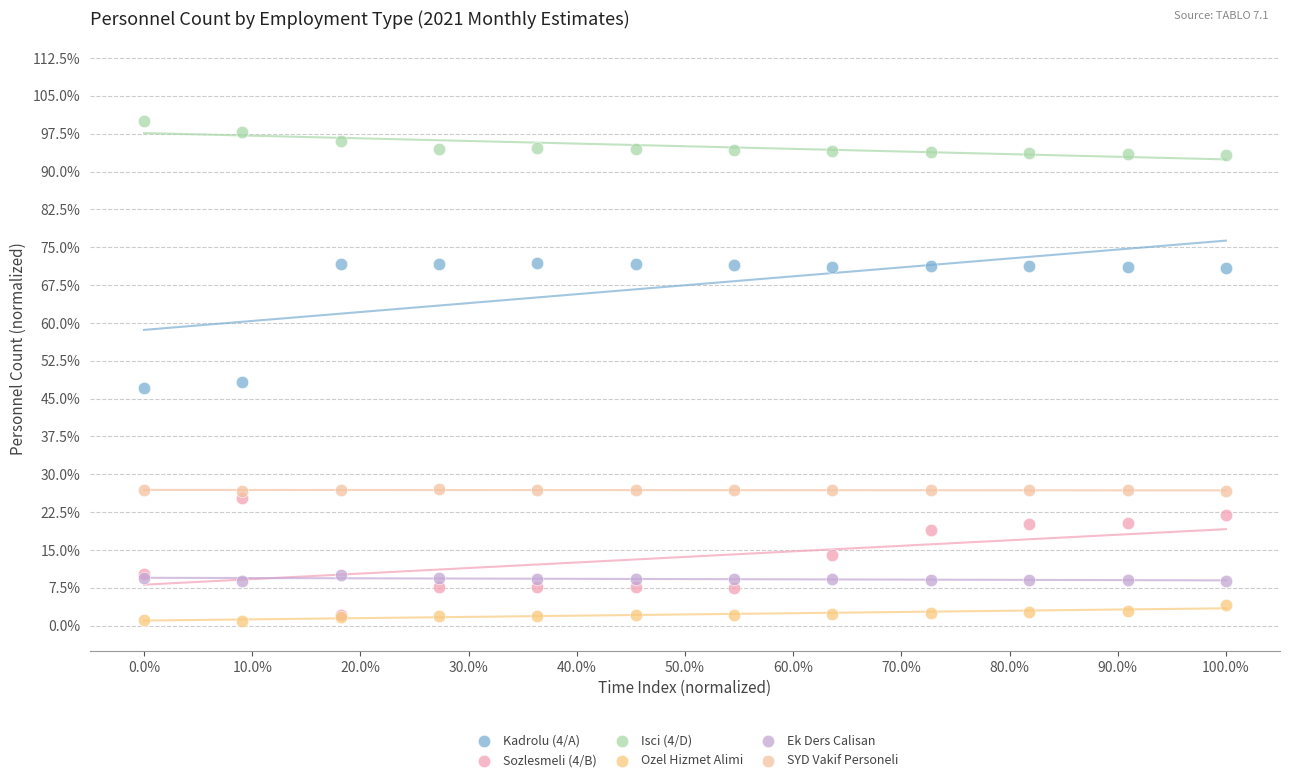

Which series has the widest spread of Y values?

Kadrolu (4/A)